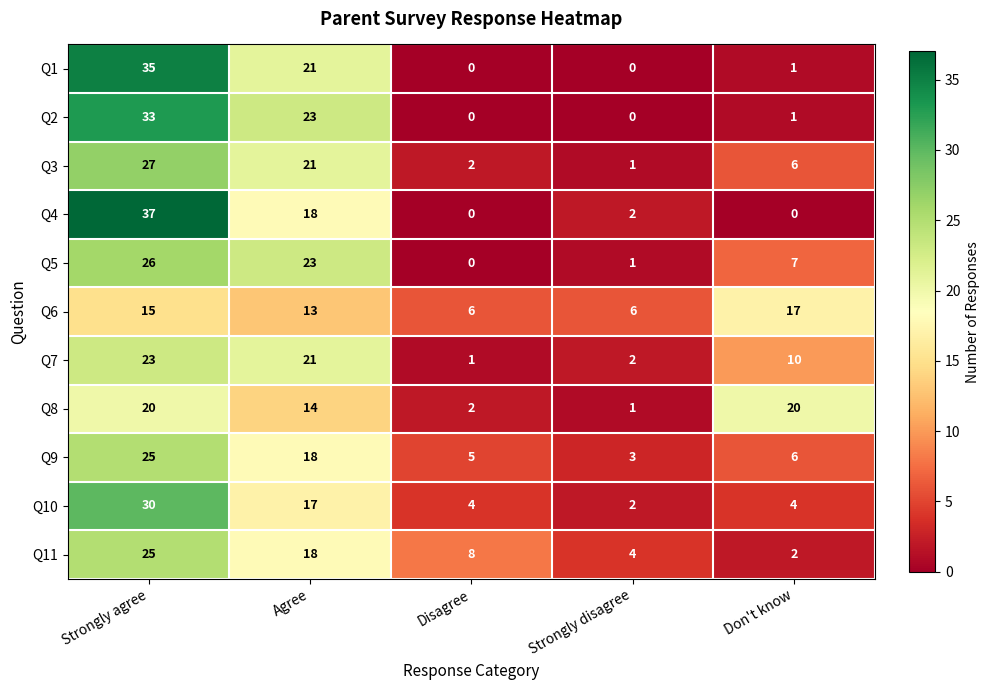

Is it true that Q4 equals 1 at Strongly disagree?

False